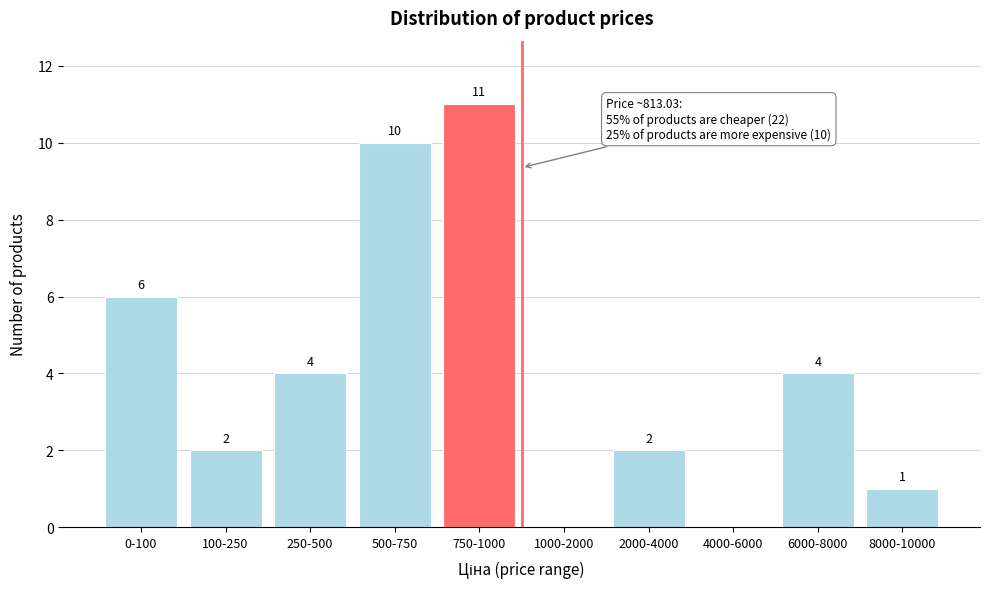

Reading left to right, list all the values displayed in this chart.

0-100=6	100-250=2	250-500=4	500-750=10	750-1000=11	1000-2000=0	2000-4000=2	4000-6000=0	6000-8000=4	8000-10000=1